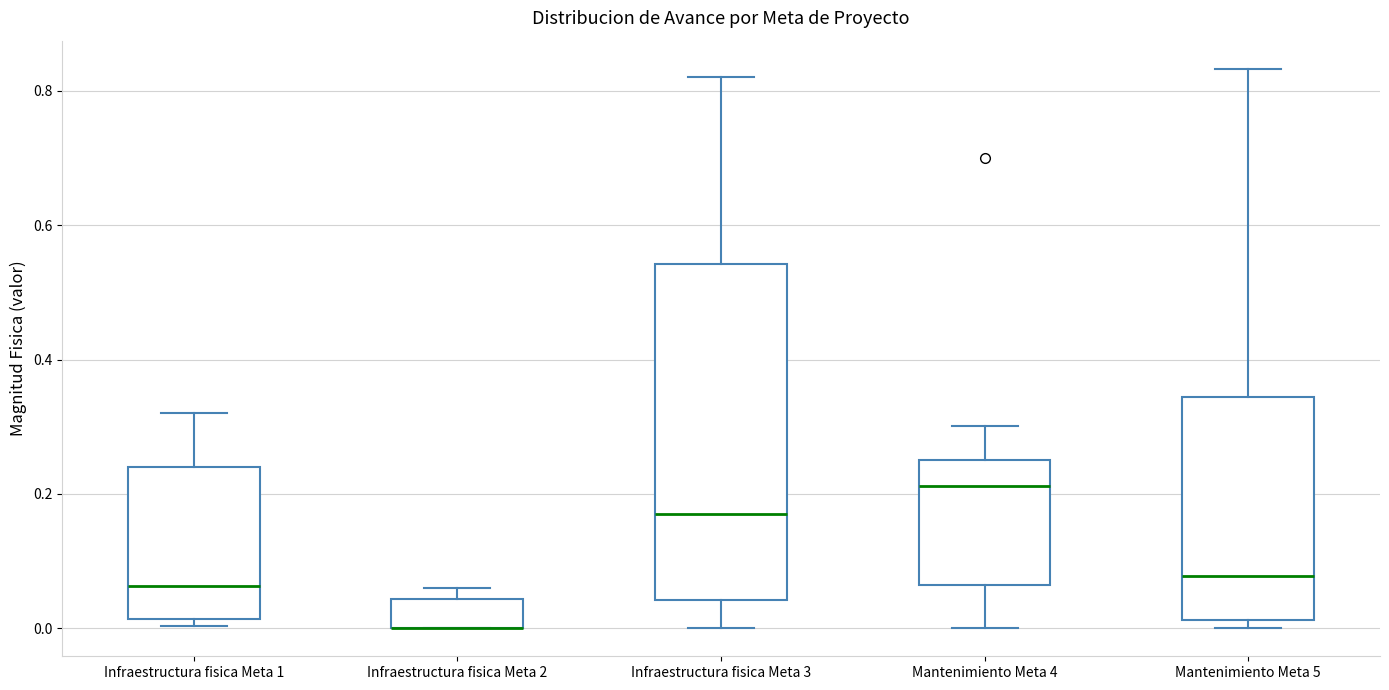

Reading left to right, read every box against the y-axis: the position of its median line, the range the box covers, and the ends of its whiskers. The values are not printed on the chart, so give them approximately, as read against the axis.

Infraestructura fisica Meta 1: median 0.06, box 0.02 to 0.24, whiskers 0.00 to 0.32
Infraestructura fisica Meta 2: median 0.00 (drawn on the box's lower edge), box 0.00 to 0.04, whiskers 0.00 to 0.06
Infraestructura fisica Meta 3: median 0.18, box 0.04 to 0.54, whiskers 0.00 to 0.82
Mantenimiento Meta 4: median 0.22, box 0.06 to 0.26, whiskers 0.00 to 0.30
Mantenimiento Meta 5: median 0.08, box 0.02 to 0.34, whiskers 0.00 to 0.84